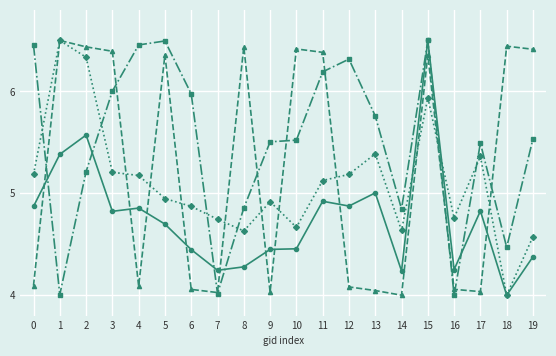

At which category is the sum across all series the highest?

15